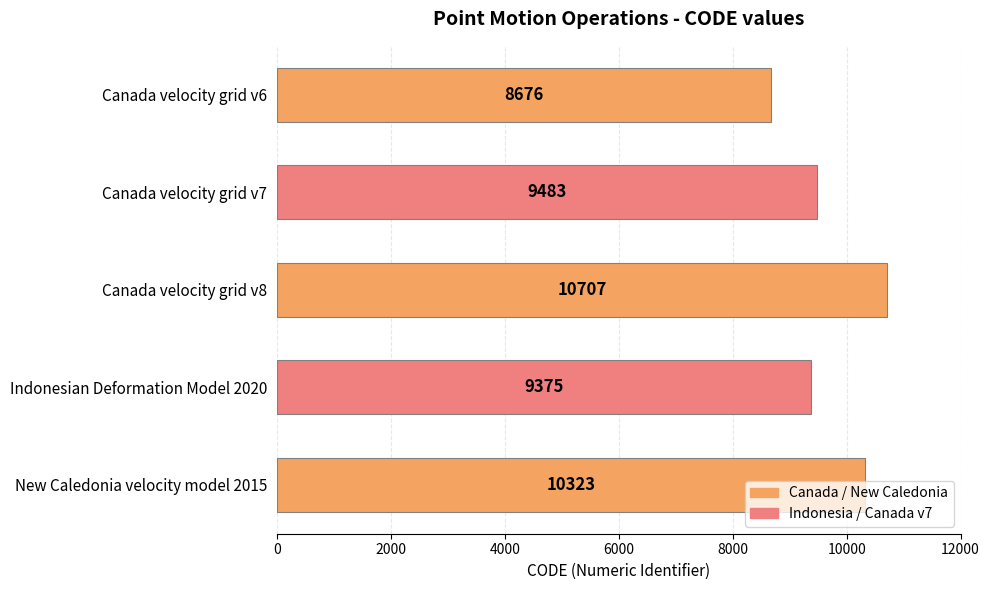

Between Canada velocity grid v7 and Indonesian Deformation Model 2020, which is larger?

Canada velocity grid v7